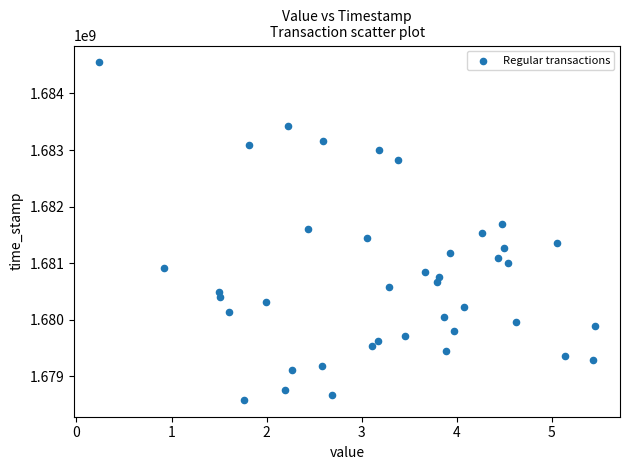

What is the range of Y values (max minus min)?

5963595